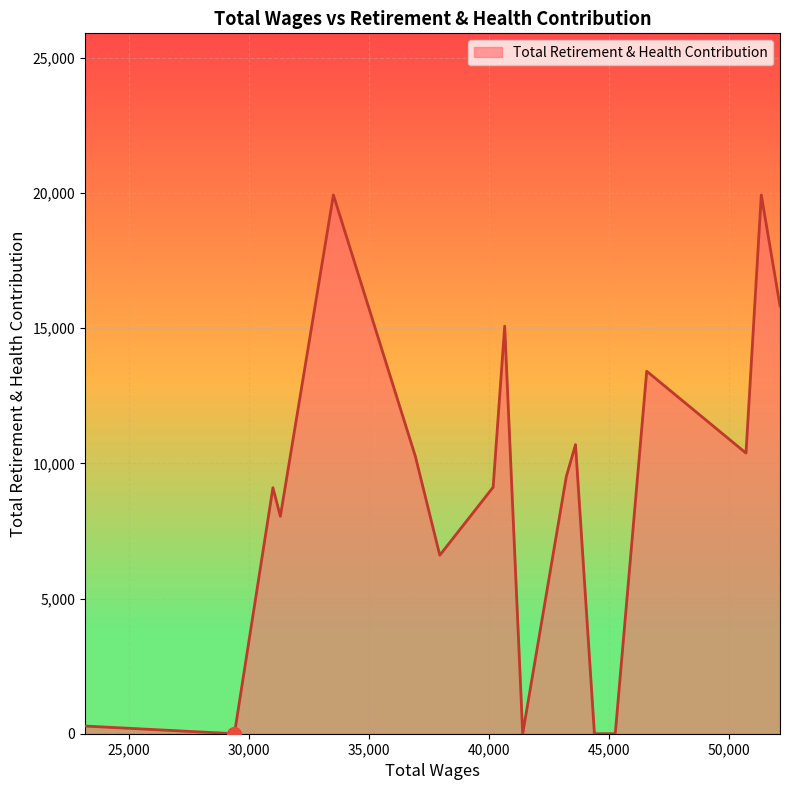

Does the chart have visible grid lines?

Yes